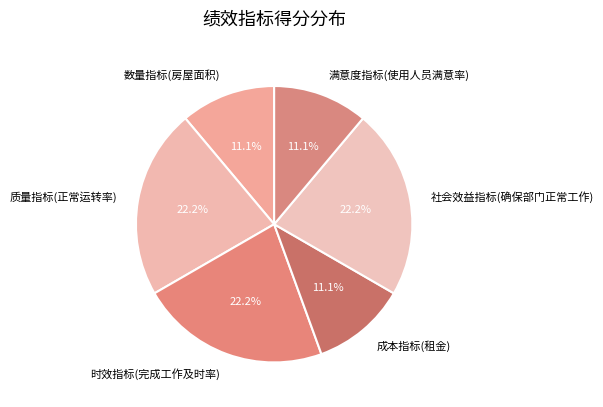

To the nearest percent, what is the average slice percentage?

17%